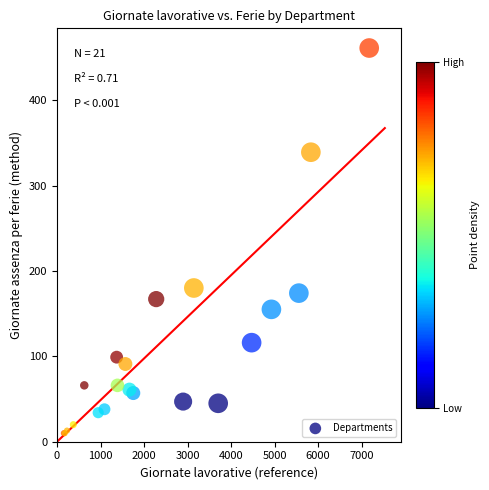

What Y value in the scatter plot is closest to 235?

180